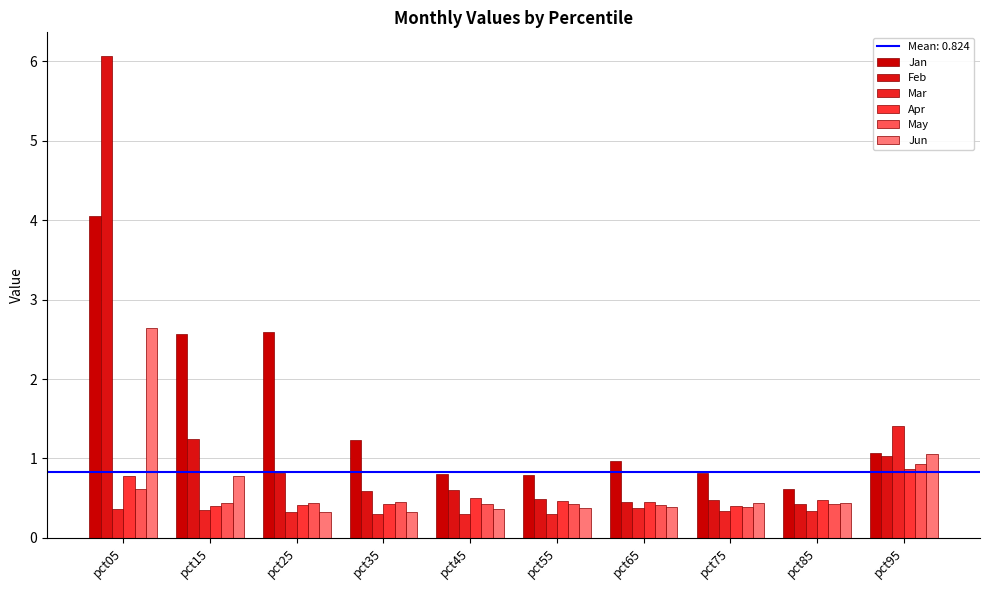

What is the difference between the maximum and minimum values in the Feb series?

5.6